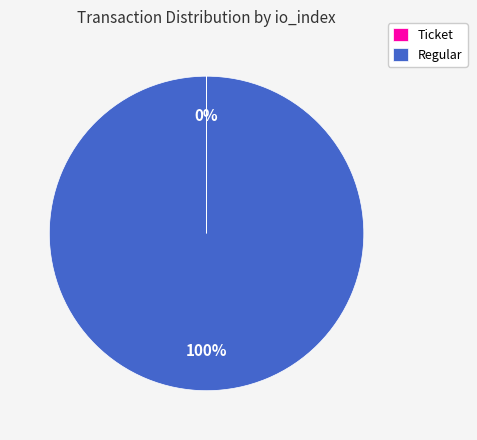

Is Regular the majority of the pie?

Yes